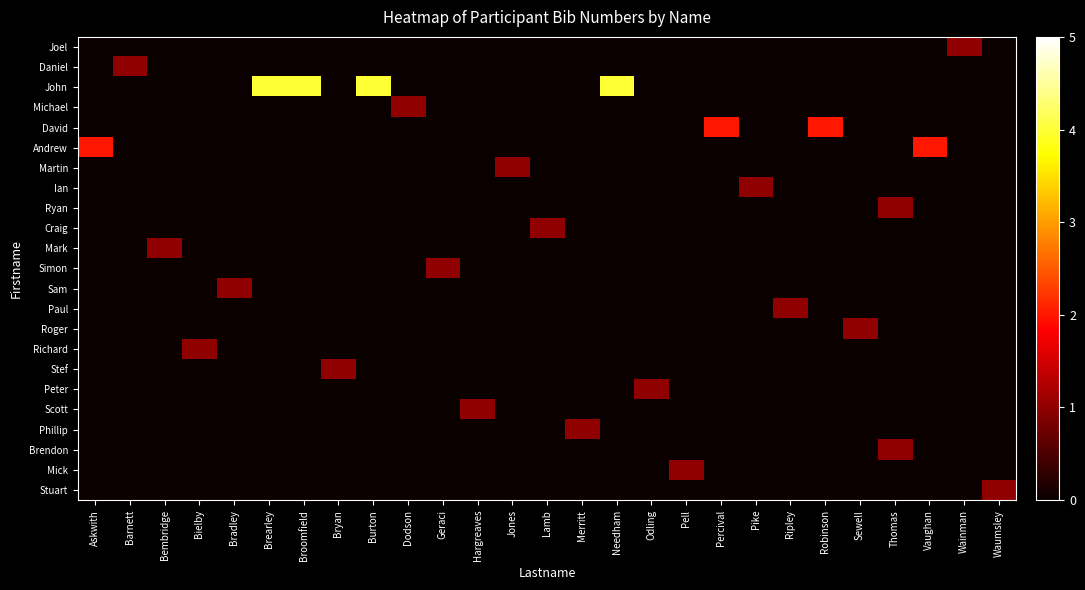

How many data points does each series have?

27